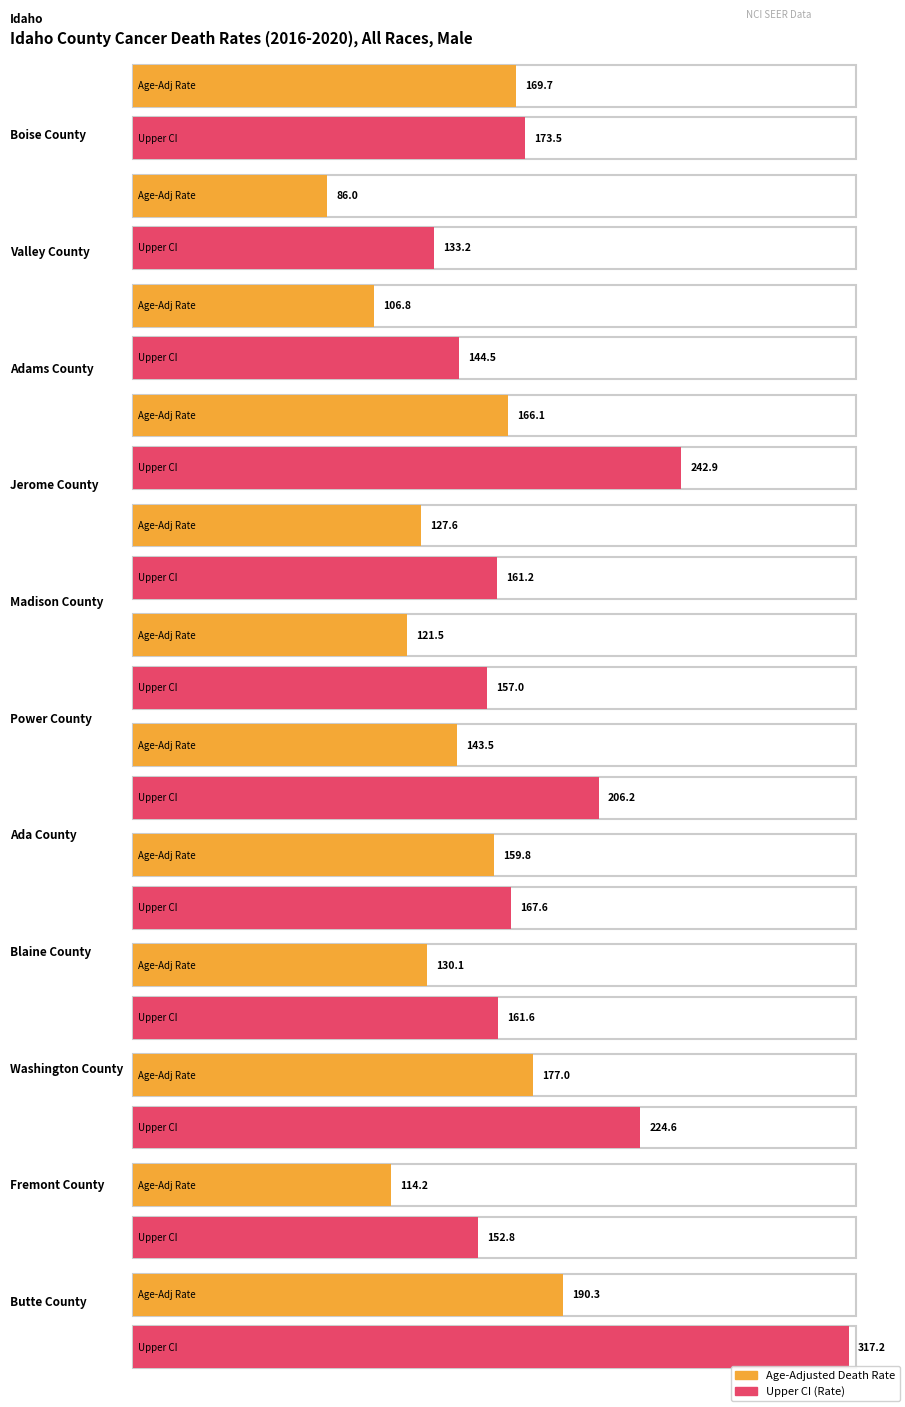

At how many categories does at least one series exceed 269?

1